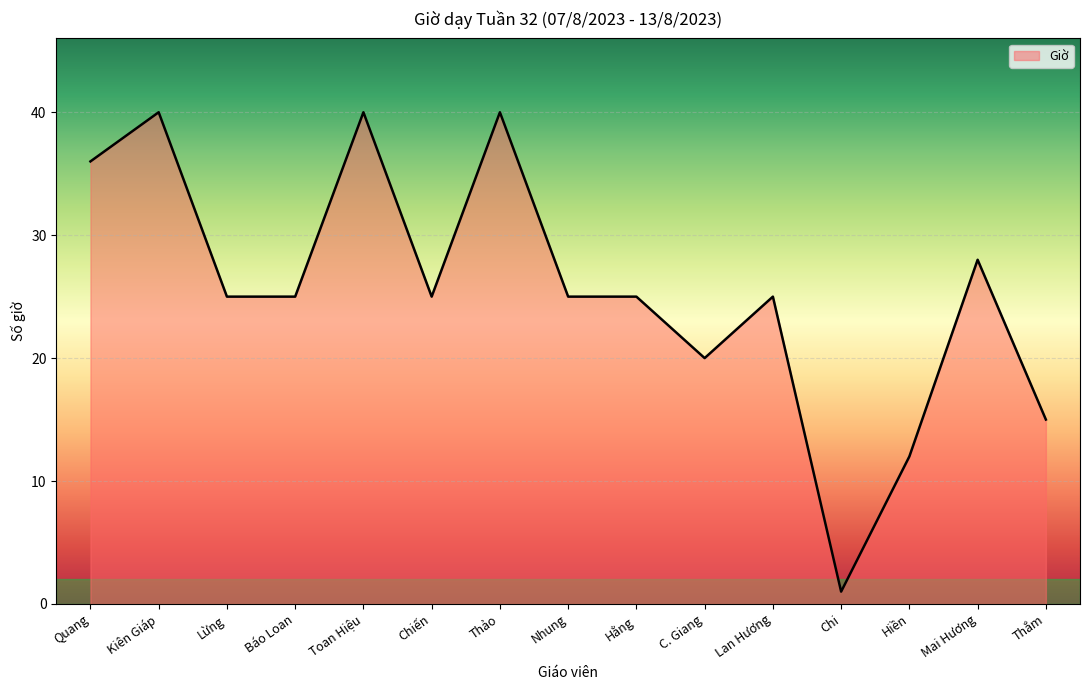

What position from the right is Hằng?

7